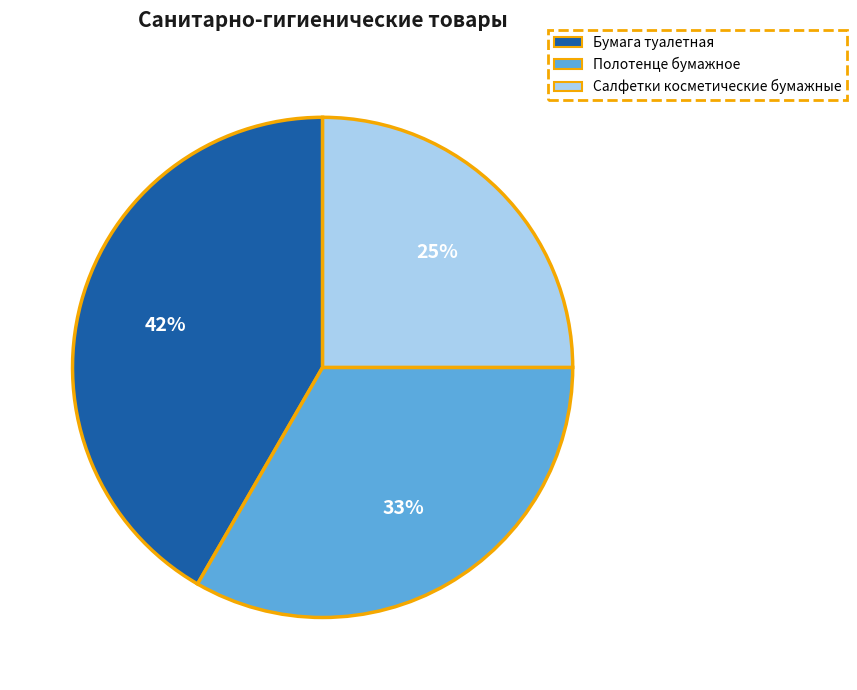

What percentage is the Салфетки косметические бумажные slice, to the nearest percent?

25%